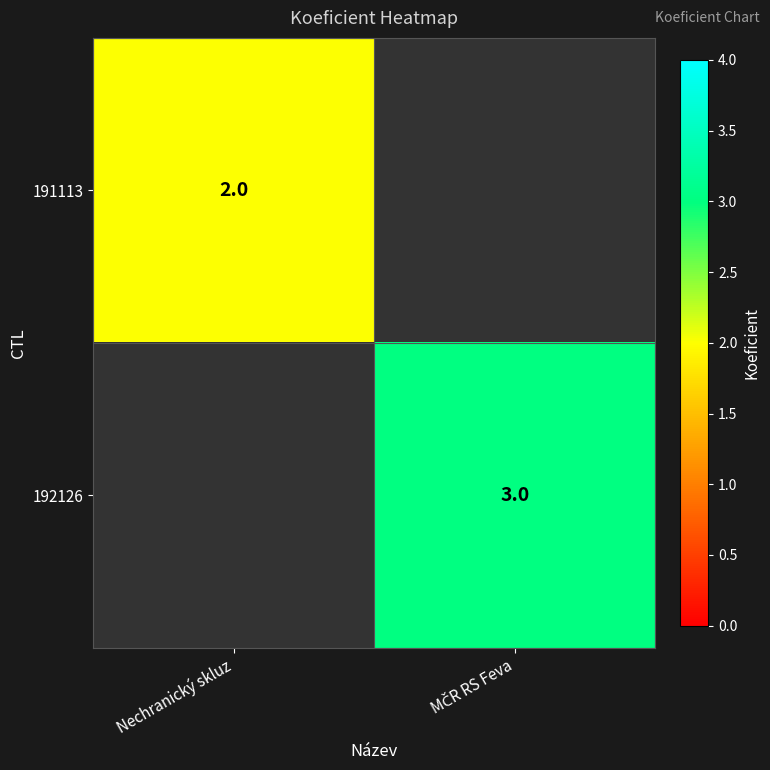

The 191113 series shows 3 at Nechranický skluz. True or false?

False